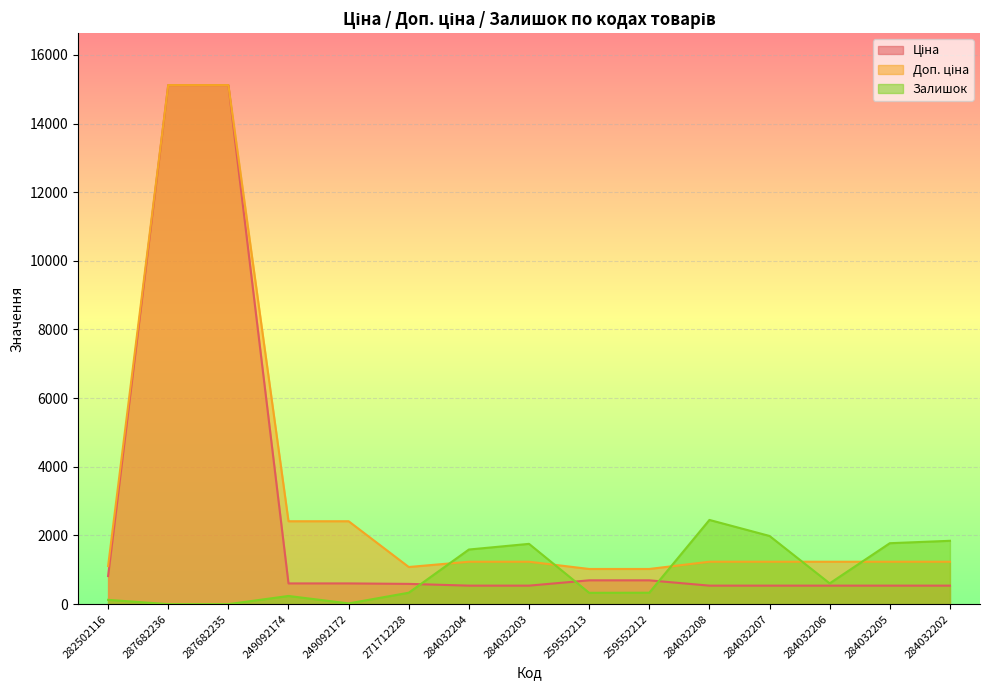

What is the label of the 6th point from the left?

271712228